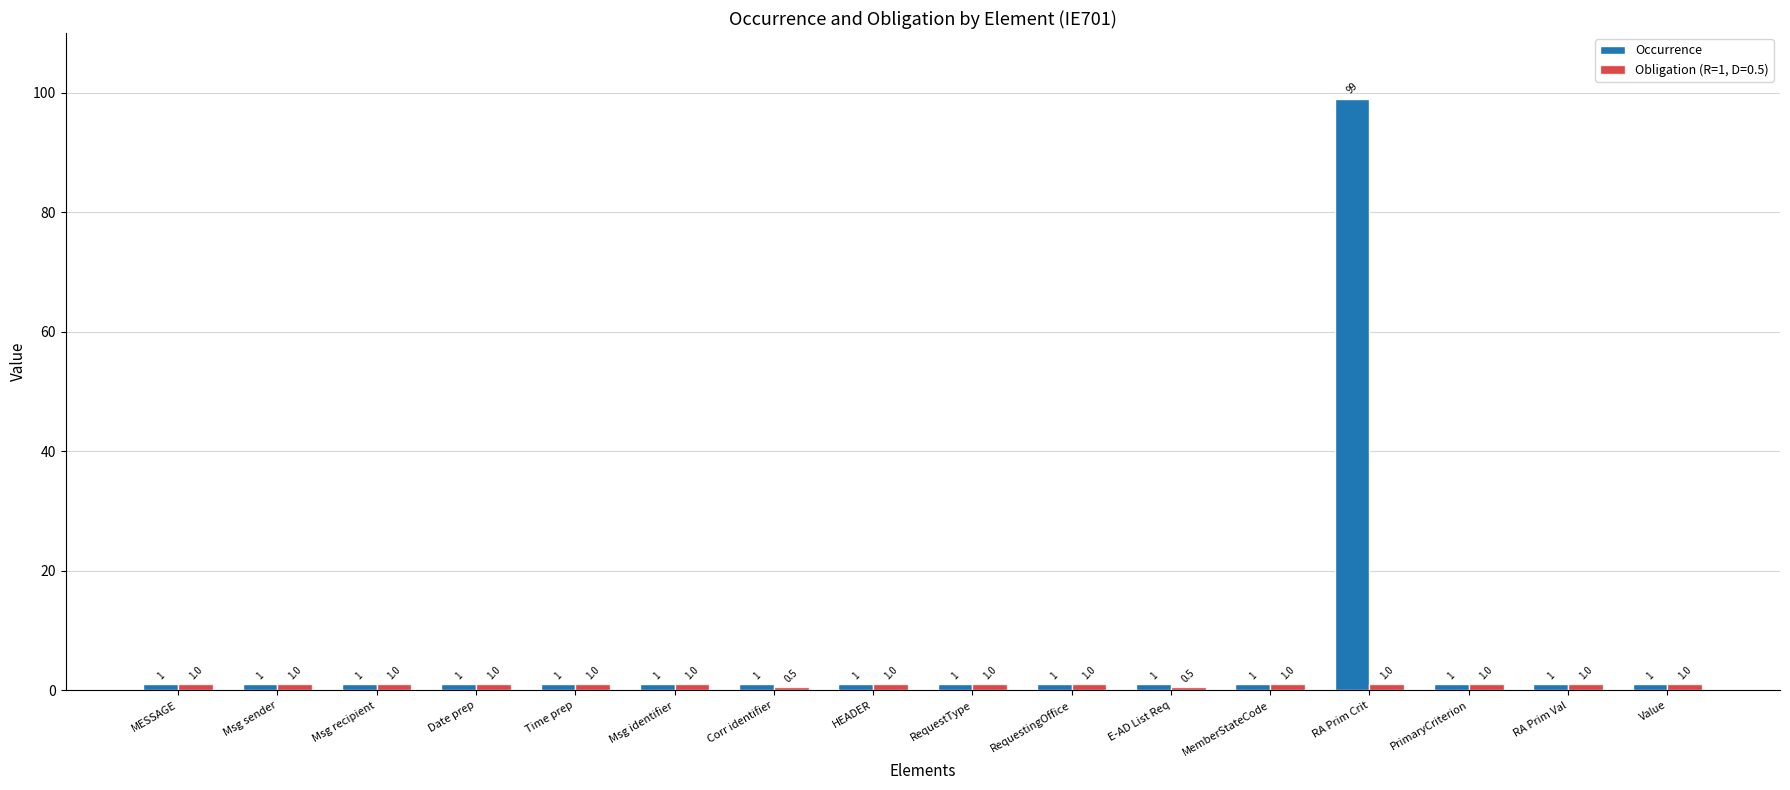

What is the label of the 16th bar from the left?

Value